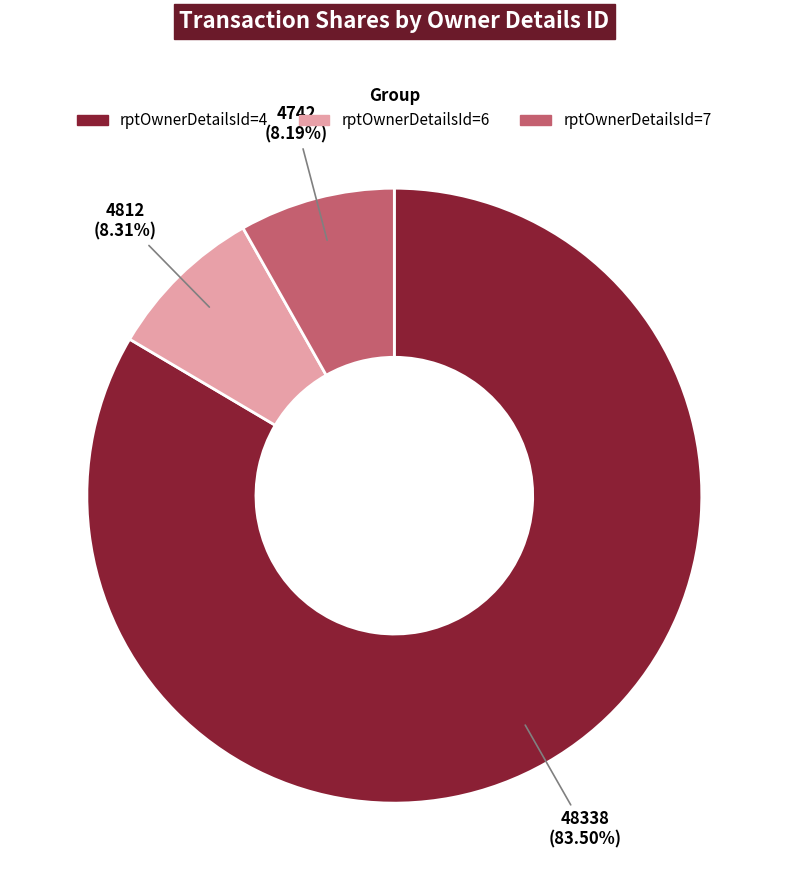

Does any single category account for the majority?

Yes